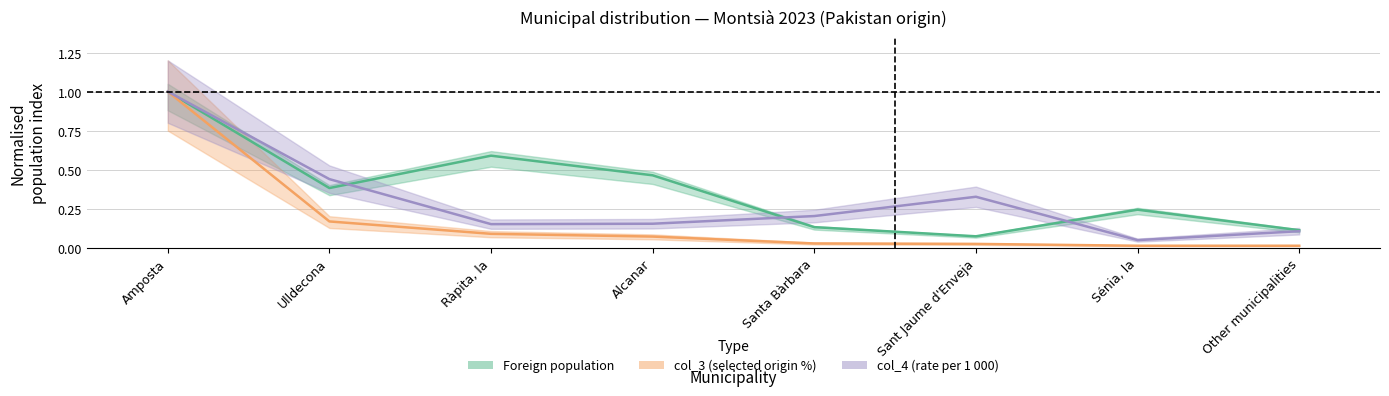

What is the greatest value displayed?

1.0